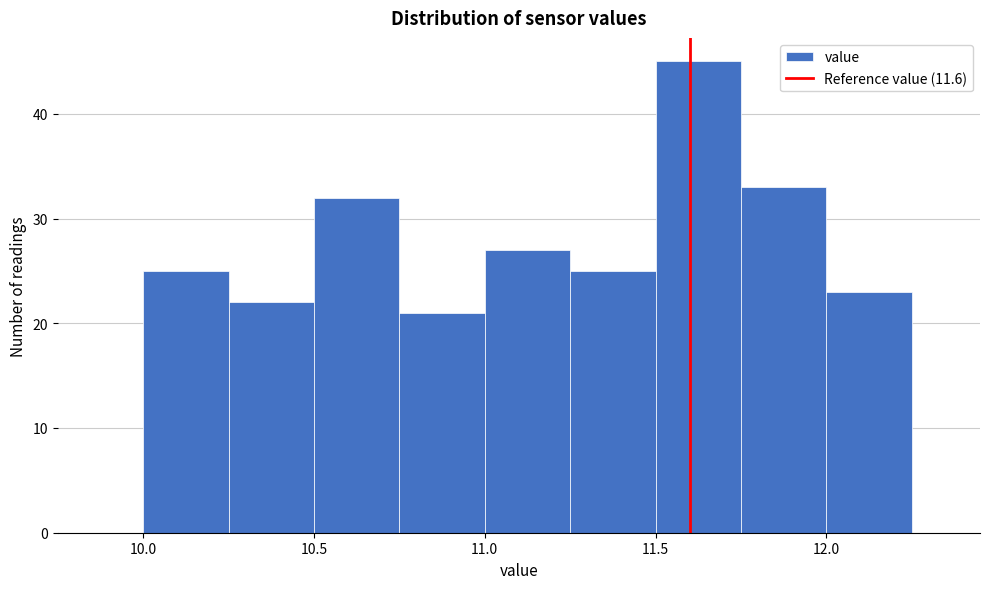

Reading left to right, transcribe this chart: for each bar, give the range it covers on the x-axis and its height. The values are not printed on the chart, so give them approximately, as read against the axis.

10.00 to 10.25: 25
10.25 to 10.50: 22
10.50 to 10.75: 32
10.75 to 11.00: 21
11.00 to 11.25: 27
11.25 to 11.50: 25
11.50 to 11.75: 45
11.75 to 12.00: 33
12.00 to 12.25: 23